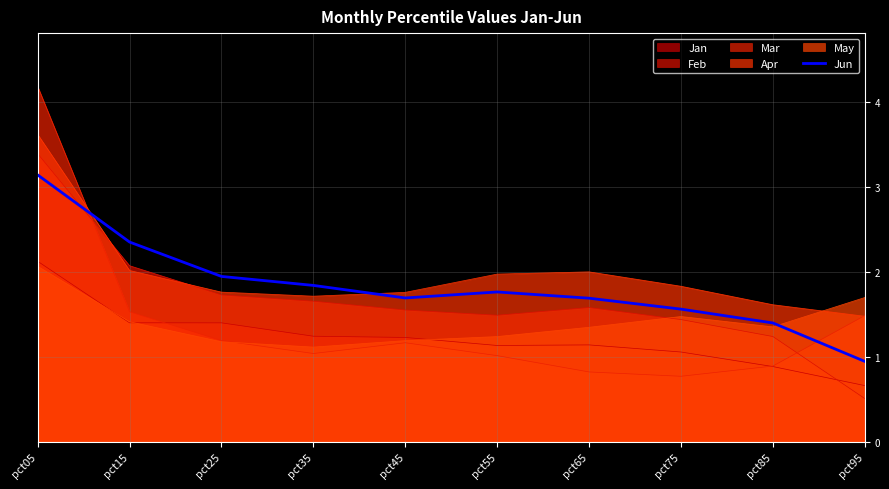

Reading left to right, list all the values displayed in this chart.

3.1	2.3	1.9	1.8	1.7	1.8	1.7	1.6	1.4	0.9